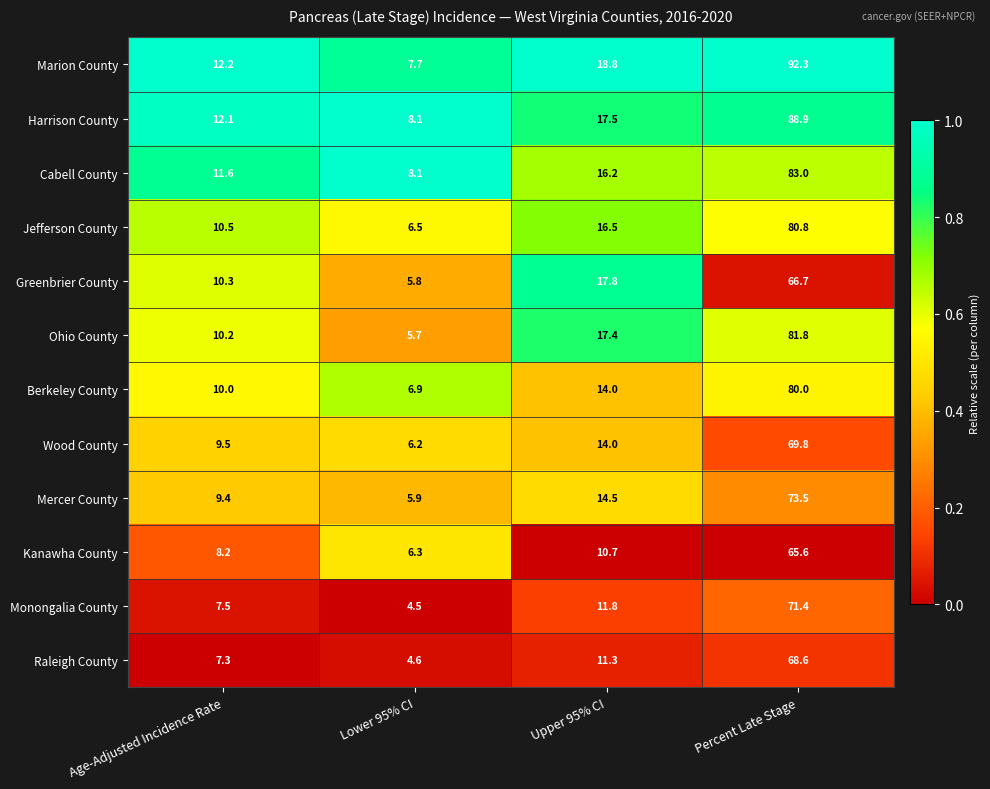

What is the spread (max minus min) of values at Age-Adjusted Incidence Rate?

4.9